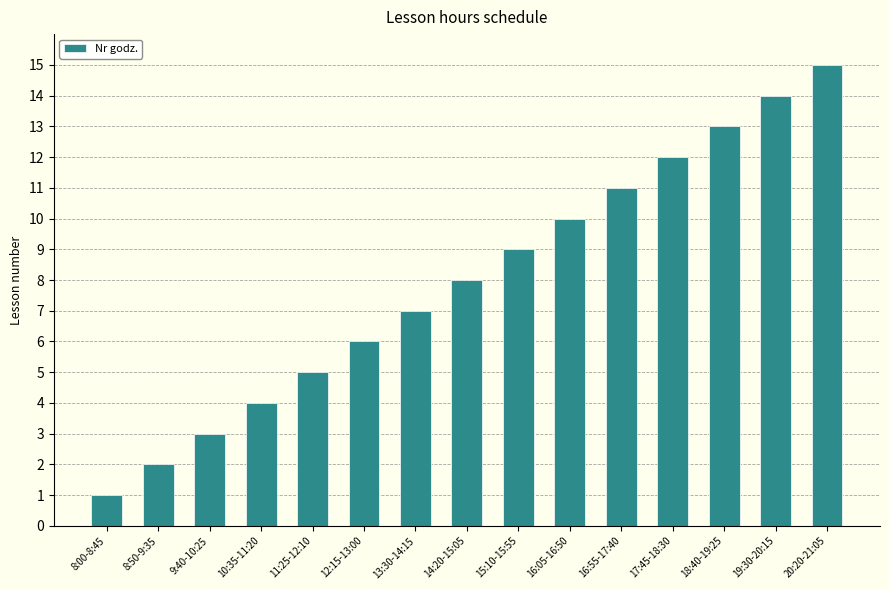

Reading right to left, list all the values displayed in this chart.

20:20-21:05=15	19:30-20:15=14	18:40-19:25=13	17:45-18:30=12	16:55-17:40=11	16:05-16:50=10	15:10-15:55=9	14:20-15:05=8	13:30-14:15=7	12:15-13:00=6	11:25-12:10=5	10:35-11:20=4	9:40-10:25=3	8:50-9:35=2	8:00-8:45=1